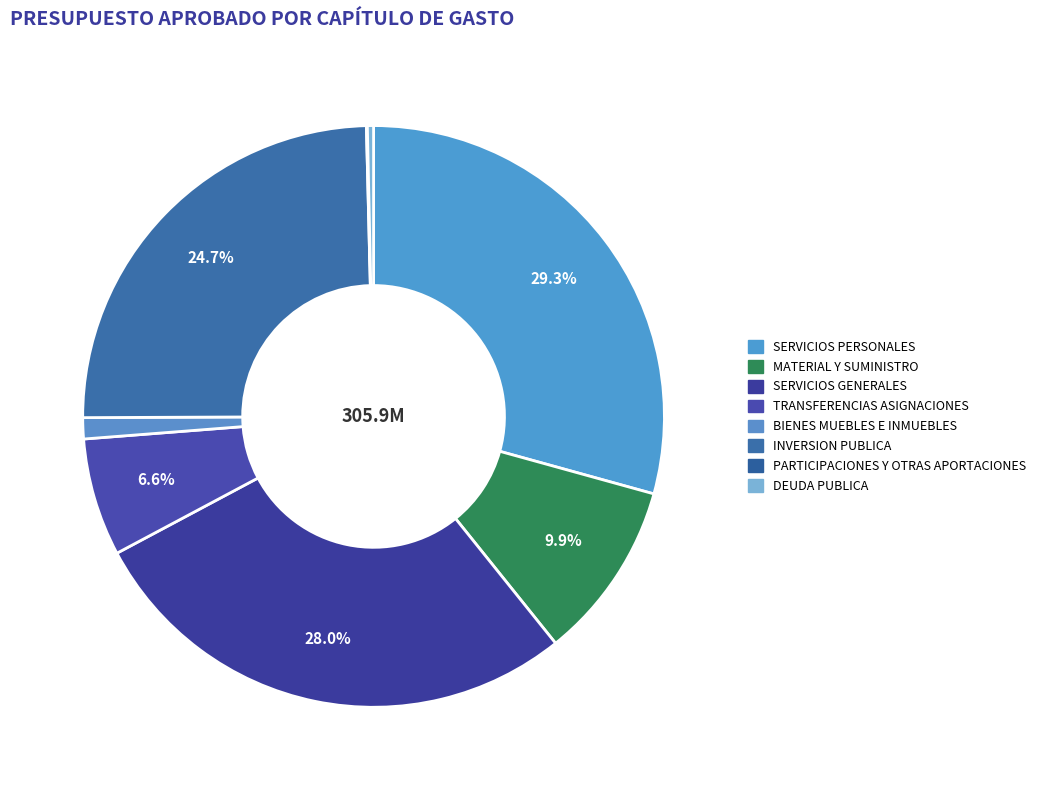

Is the sum of TRANSFERENCIAS ASIGNACIONES and PARTICIPACIONES Y OTRAS APORTACIONES greater than half?

No